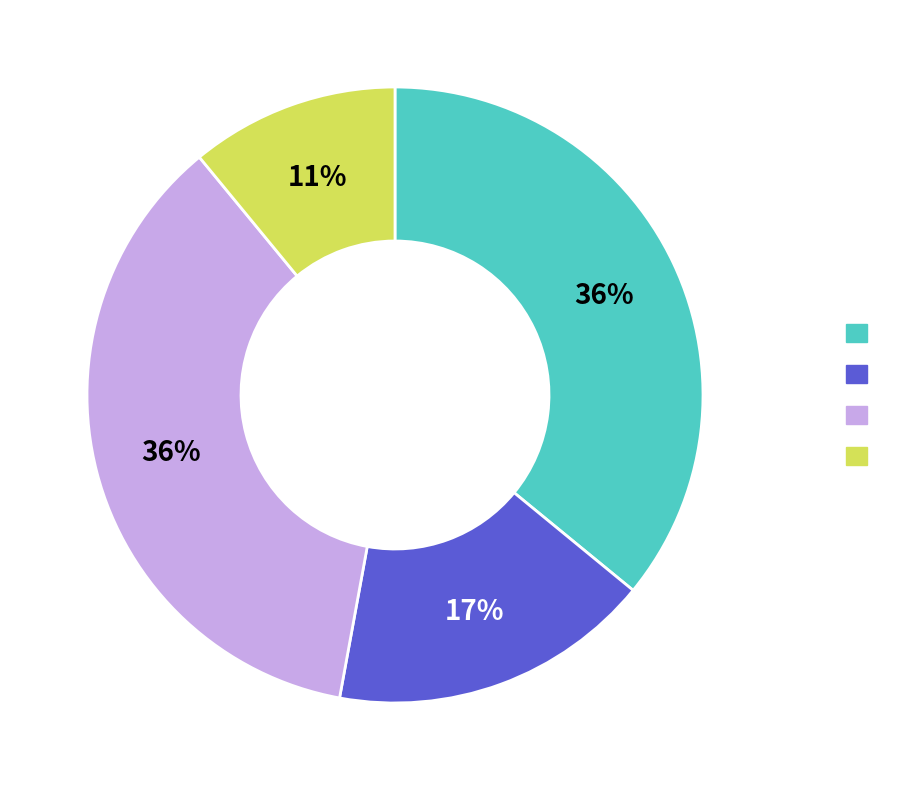

How many segments does this pie chart have?

4